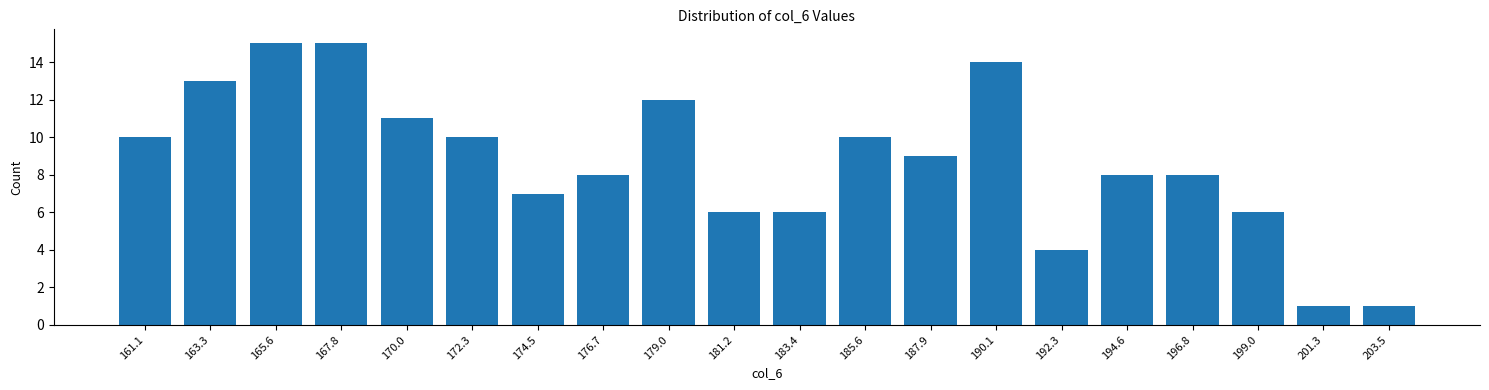

Reading left to right, list all the values displayed in this chart.

161.1=10	163.3=13	165.6=15	167.8=15	170.0=11	172.3=10	174.5=7	176.7=8	179.0=12	181.2=6	183.4=6	185.6=10	187.9=9	190.1=14	192.3=4	194.6=8	196.8=8	199.0=6	201.3=1	203.5=1